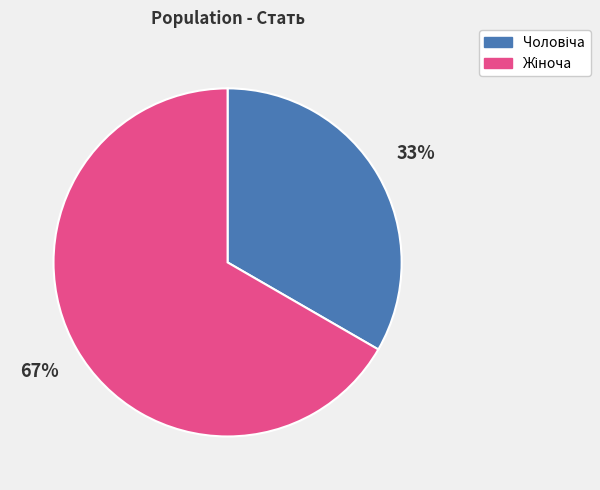

To the nearest percent, what is the average slice percentage?

50%